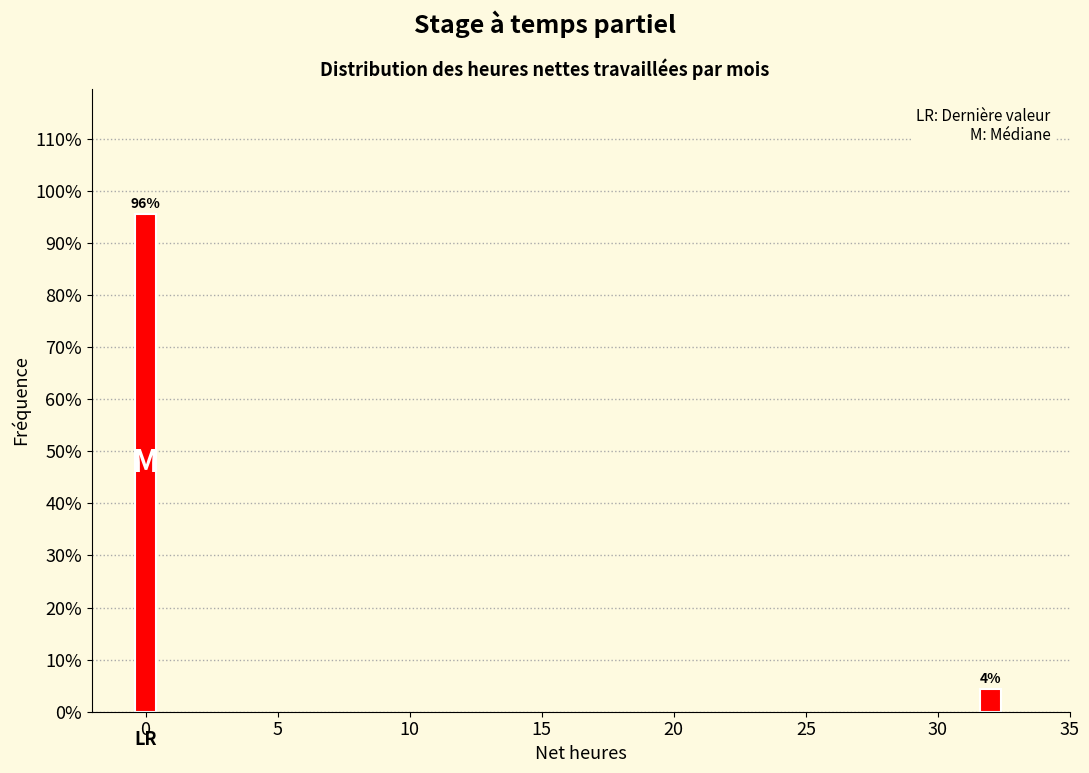

Rank the categories by value from lowest to highest.

30, 0